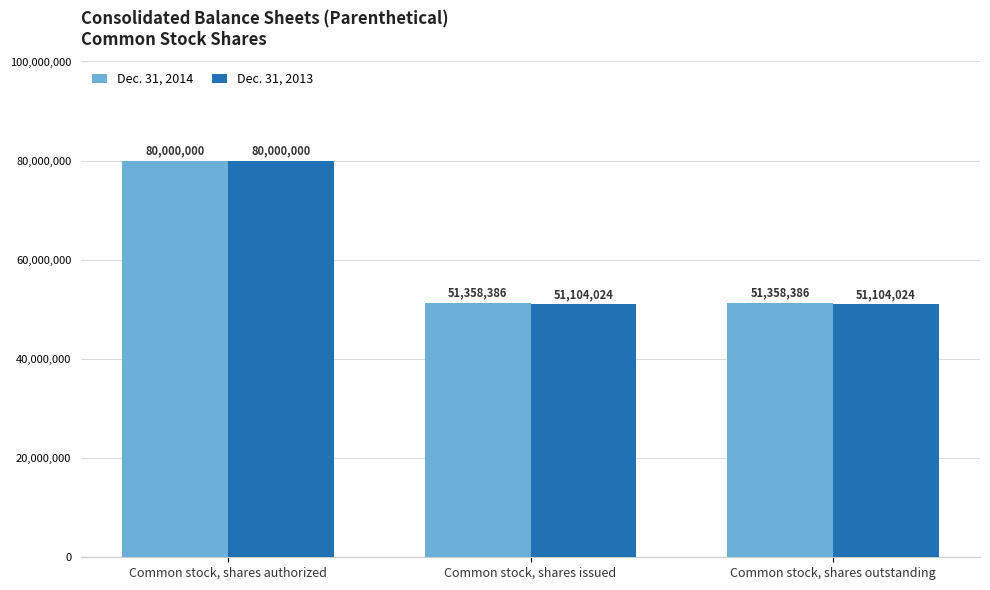

The Dec. 31, 2013 series shows 80271450 at Common stock, shares outstanding. True or false?

False